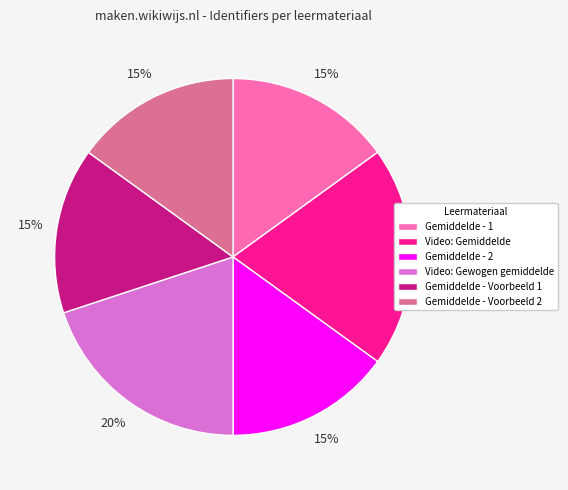

Is there a majority slice in this chart?

No